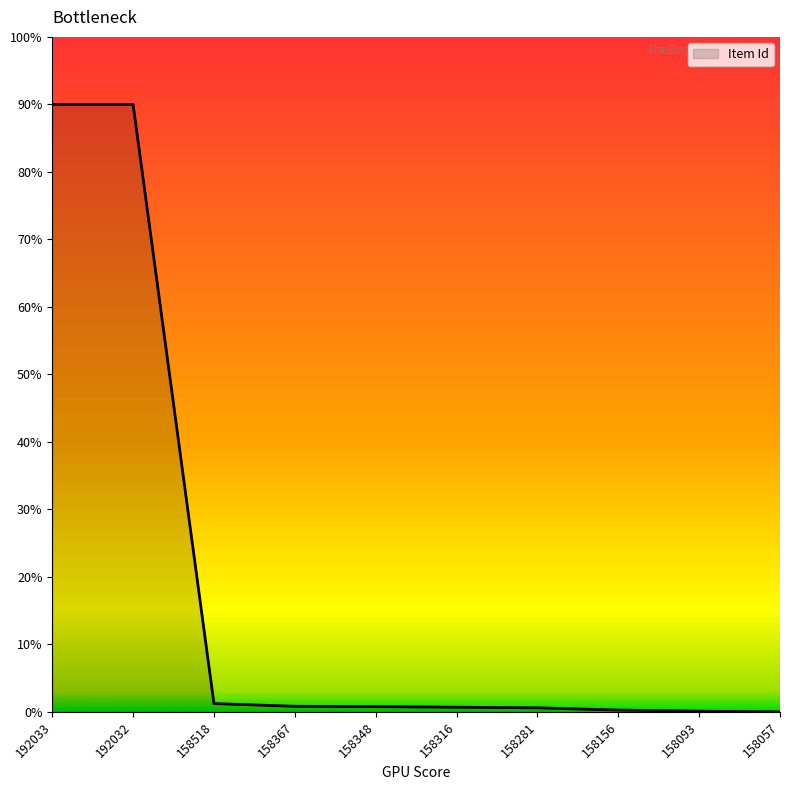

Does the chart display data point markers on the line(s)?

No